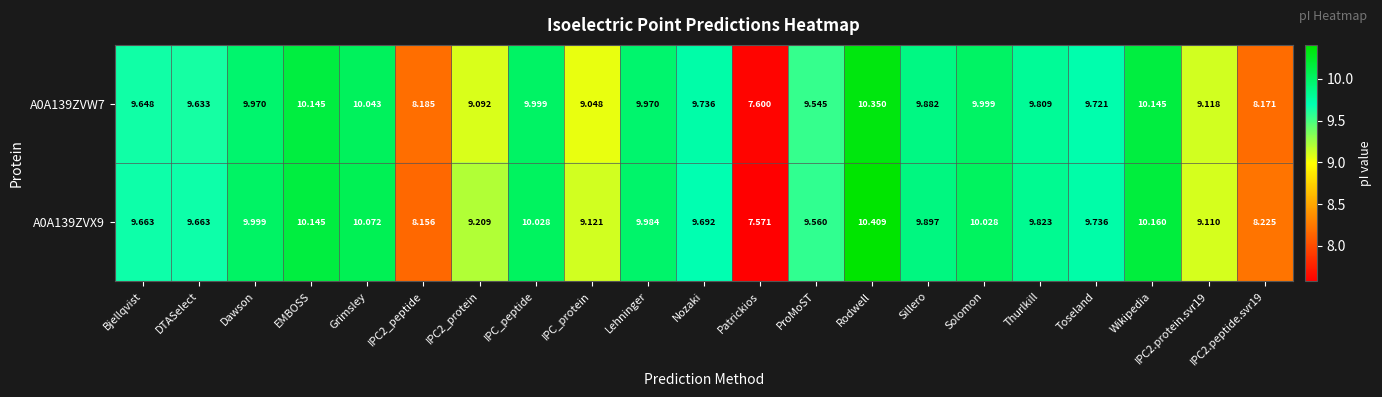

At which category does the chart reach its minimum across all series?

Patrickios